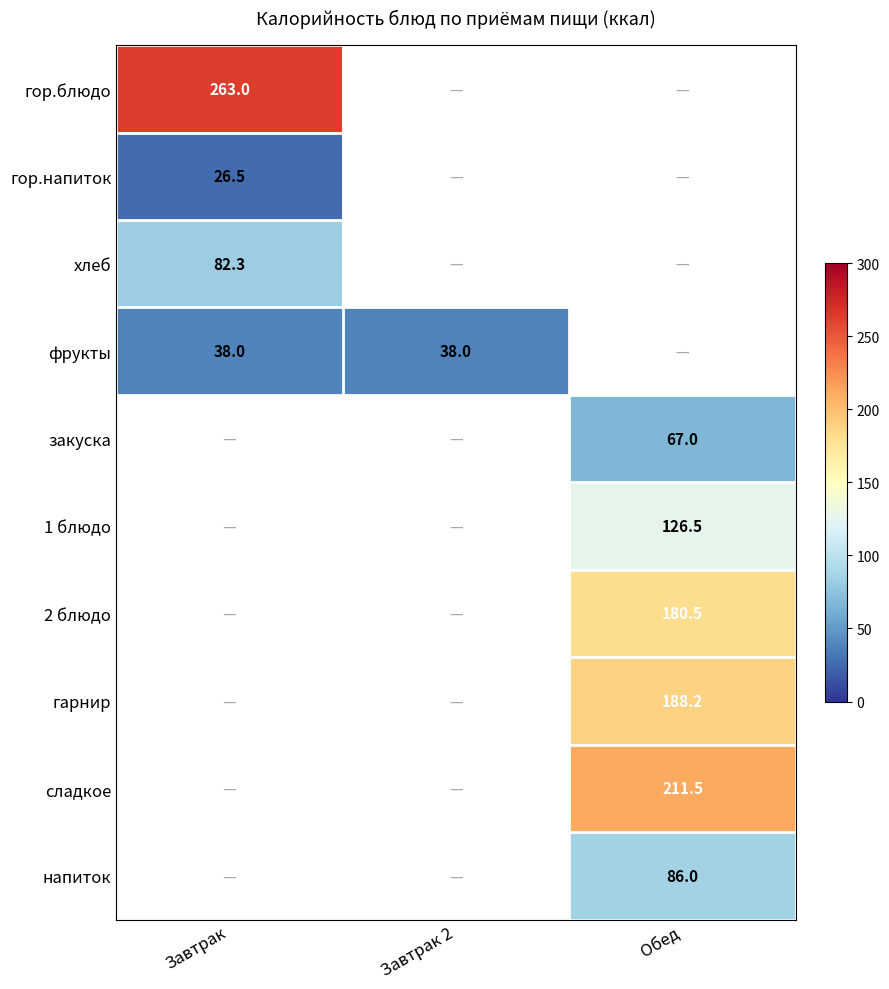

Is it true that фрукты equals 26.4 at Завтрак?

False